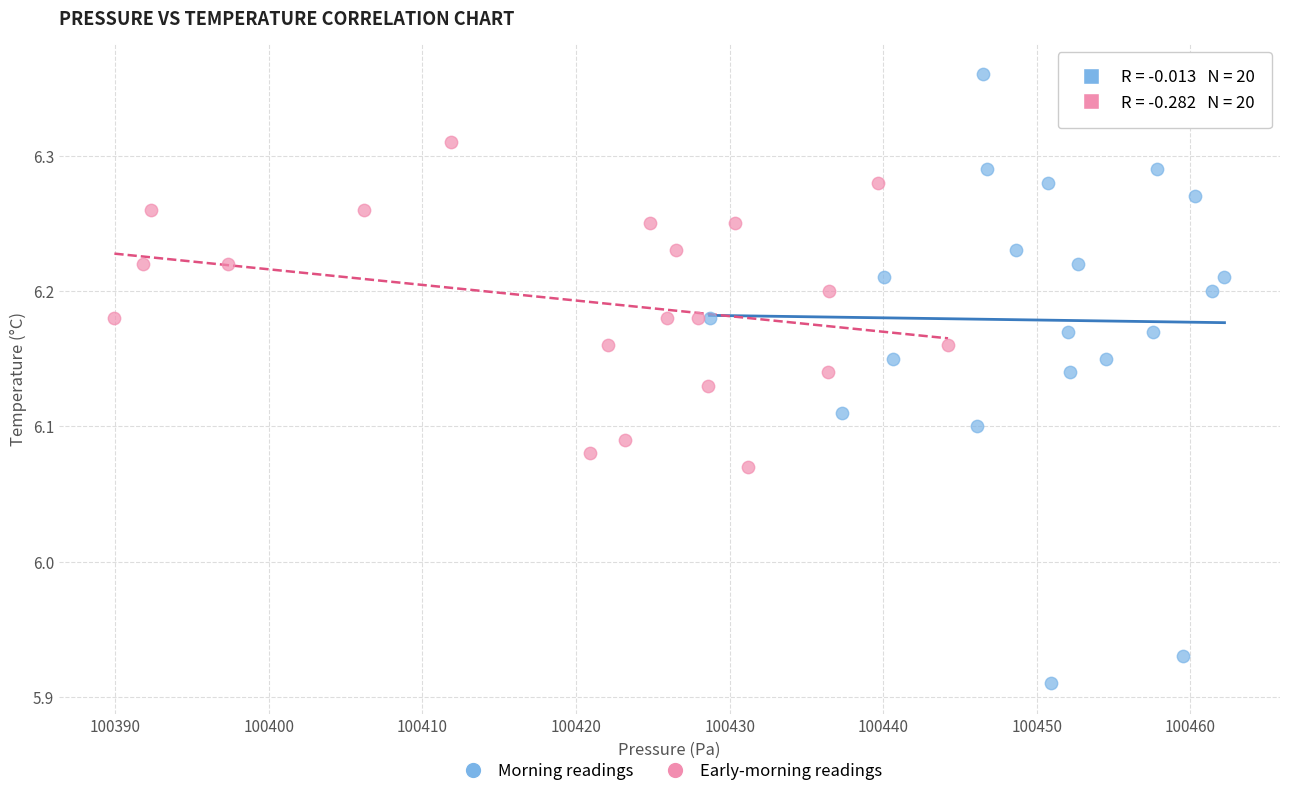

Which series has the largest Y range (max minus min)?

Morning readings